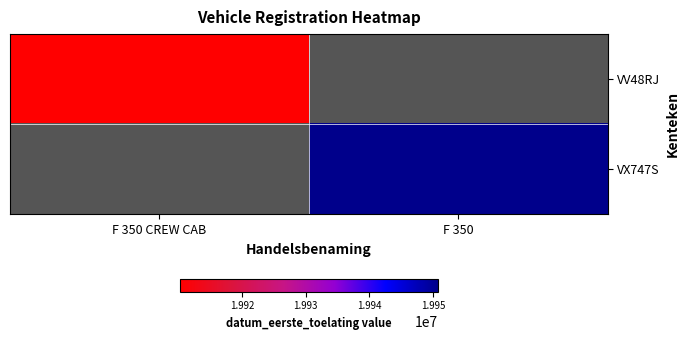

At which category does the chart reach its peak across all series?

F 350